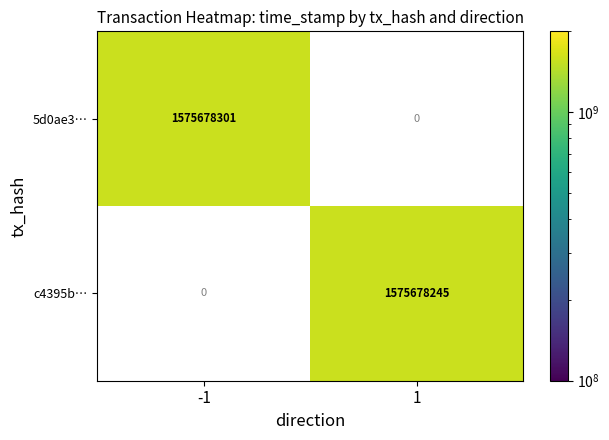

Reading right to left, list all the values displayed in this chart.

5d0ae30ff2855c630263beb711a830c9b642cef: direction_1=0	direction_-1=1575678301
c4395baa893c06d36127ddb6eac802081c52cc3: direction_1=1575678245	direction_-1=0